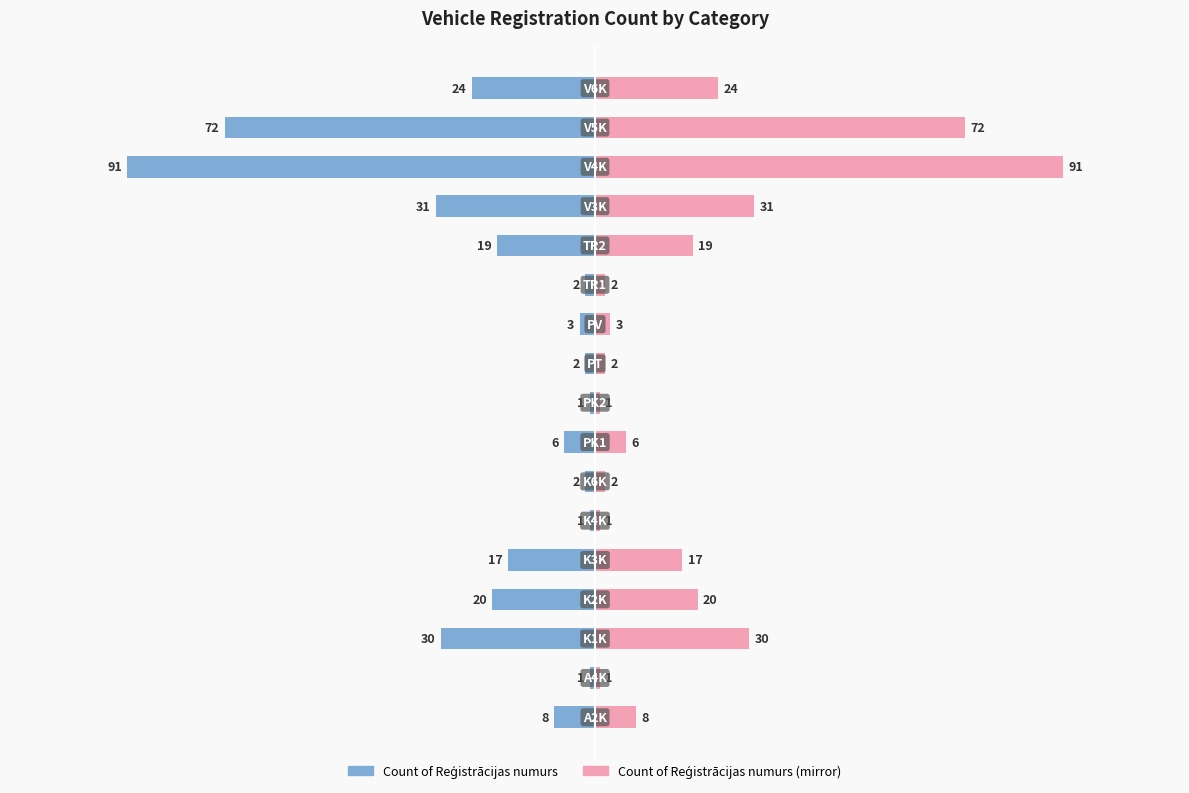

What is the sum of all Count of Reģistrācijas numurs values?

-330